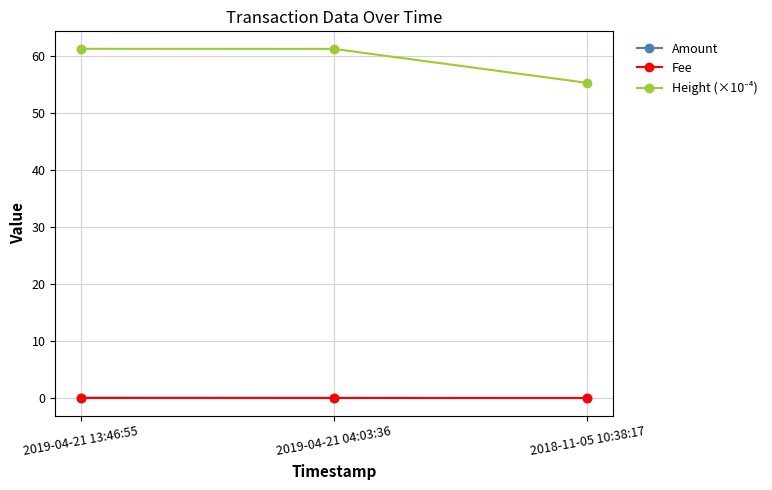

What is the label of the 3rd point from the right?

2019-04-21 13:46:55